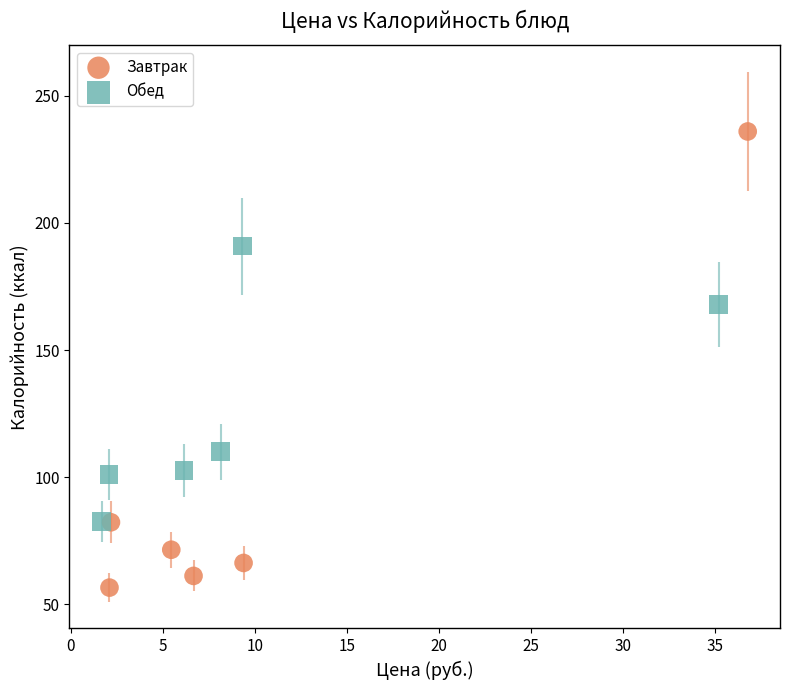

Which series has the widest spread of Y values?

Завтрак